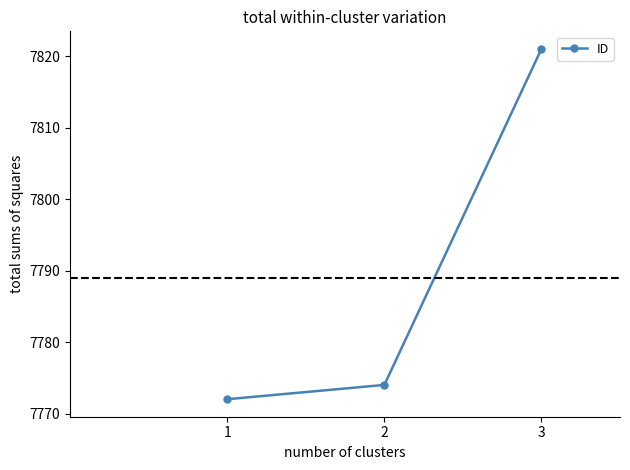

Does the chart display data point markers on the line(s)?

Yes